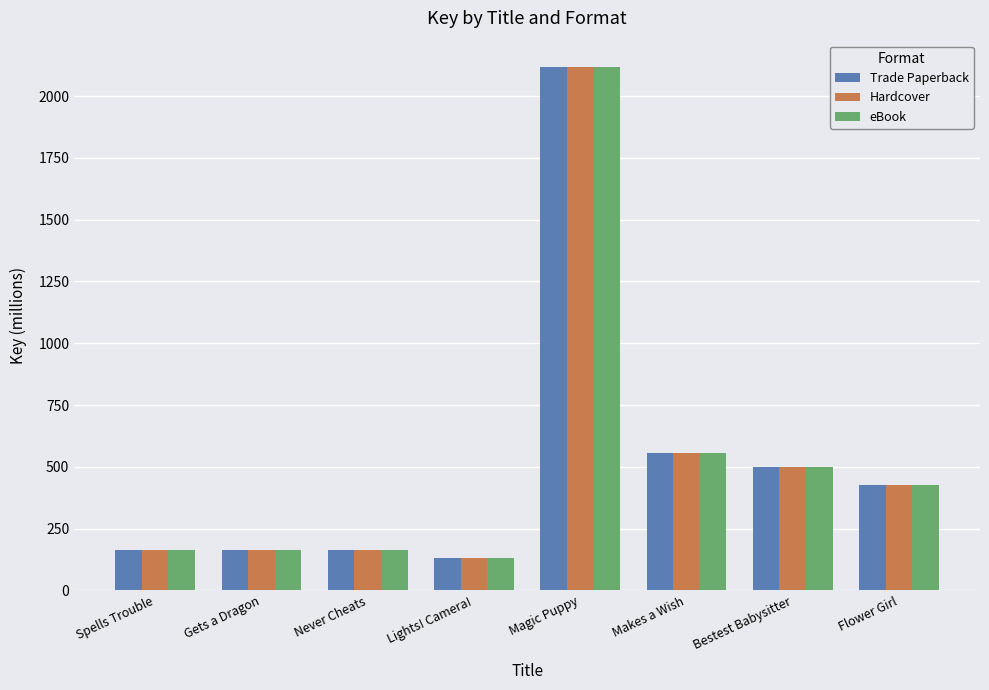

Is it true that Trade Paperback equals 130.2 at Lights! Camera!?

True